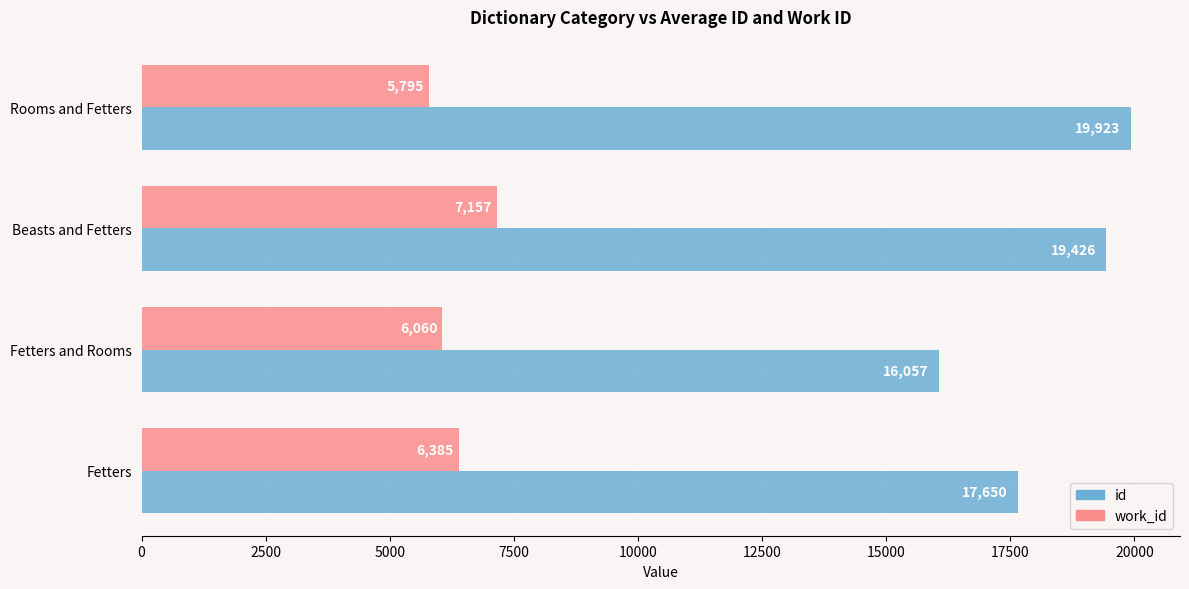

What value does the work_id series have at Rooms and Fetters?

5795.0